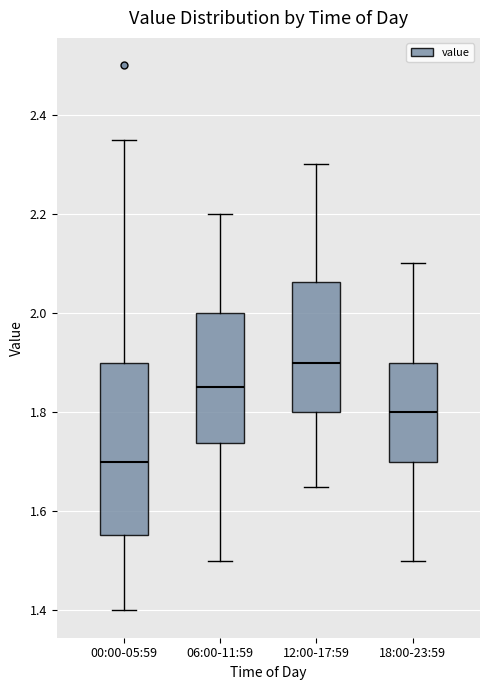

Comparing the boxes themselves (not the whiskers), which one is the tallest?

00:00-05:59